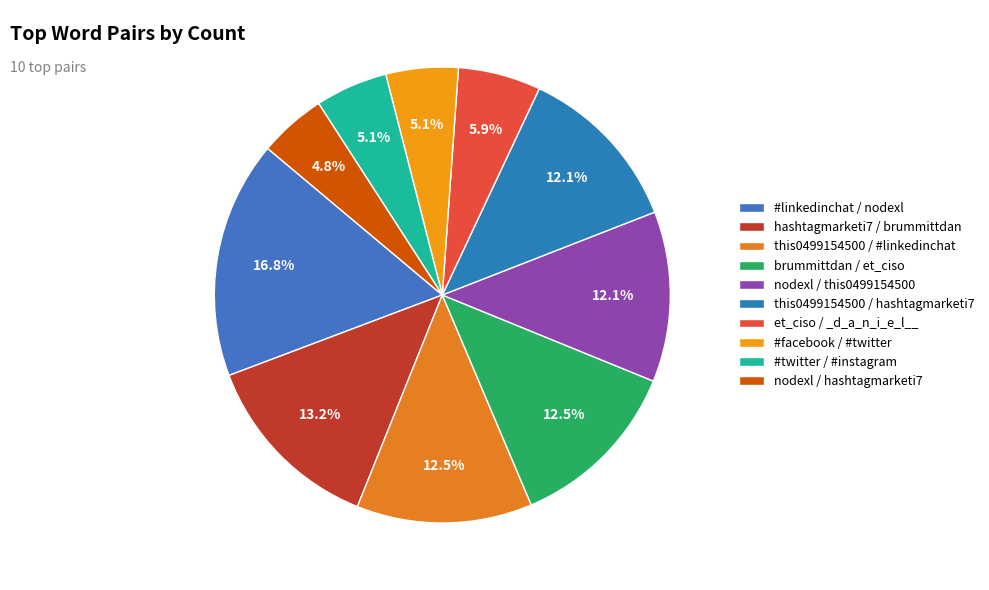

Is it true that #linkedinchat / nodexl is 26% of the pie?

False